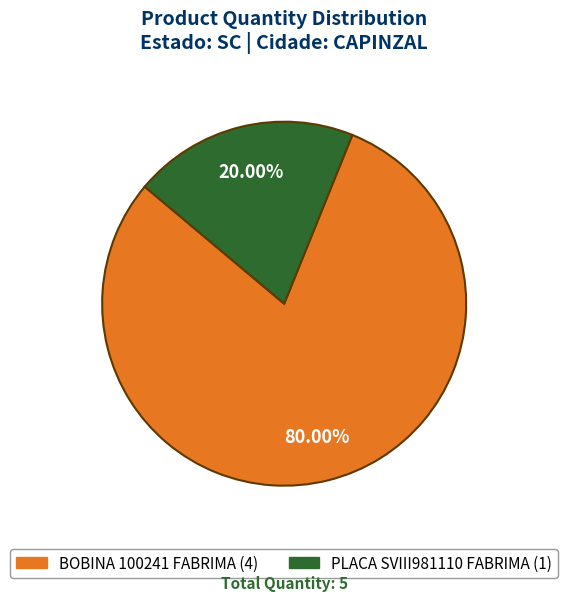

How many slices are in this pie chart?

2